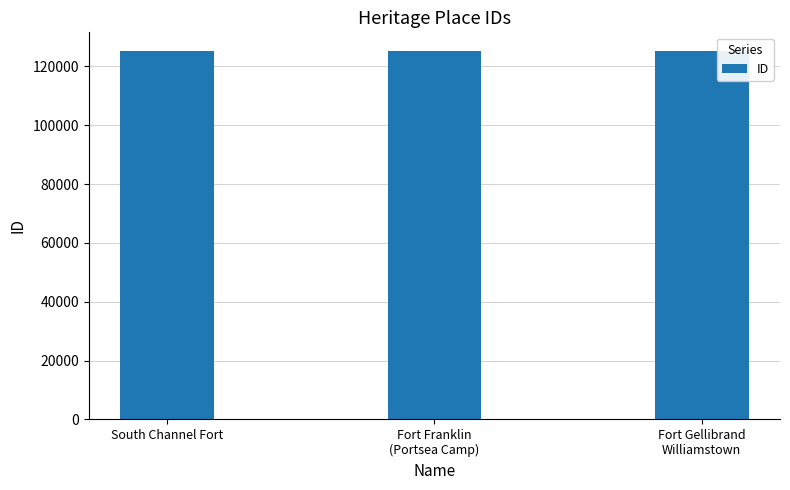

What is the sum of all values?

375800